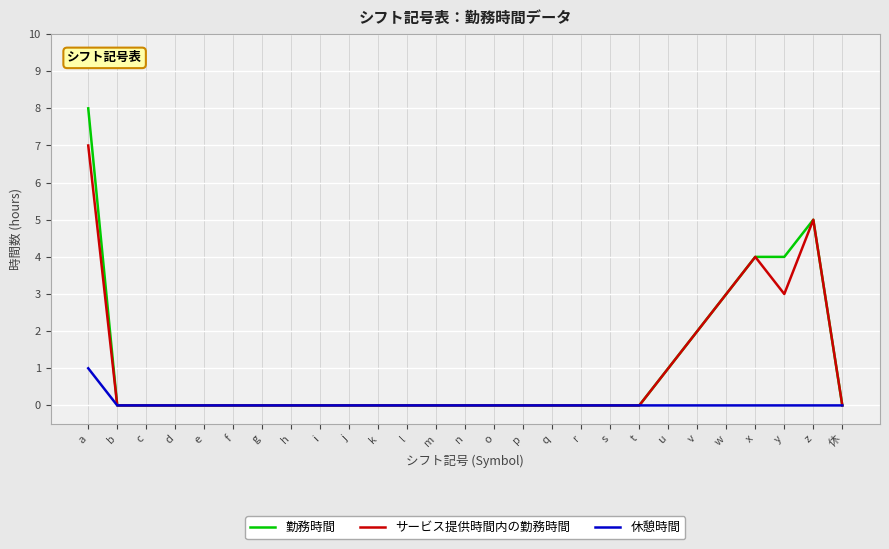

What position from the left is z?

26